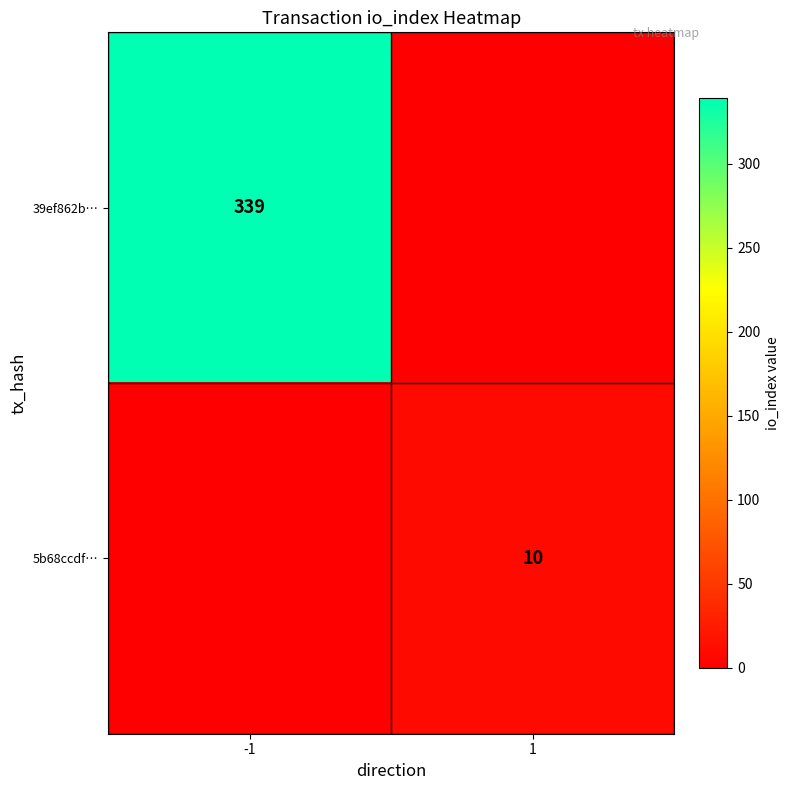

Is it true that 5b68ccdf… equals 10 at 1?

True